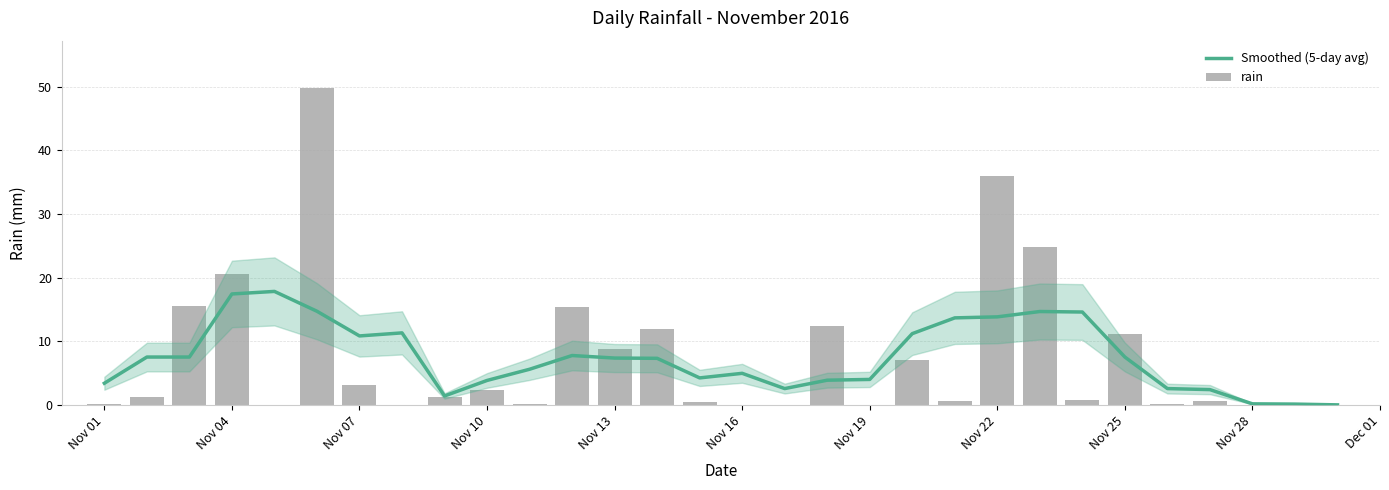

What is the difference between the maximum and minimum values in the rain series?

49.8